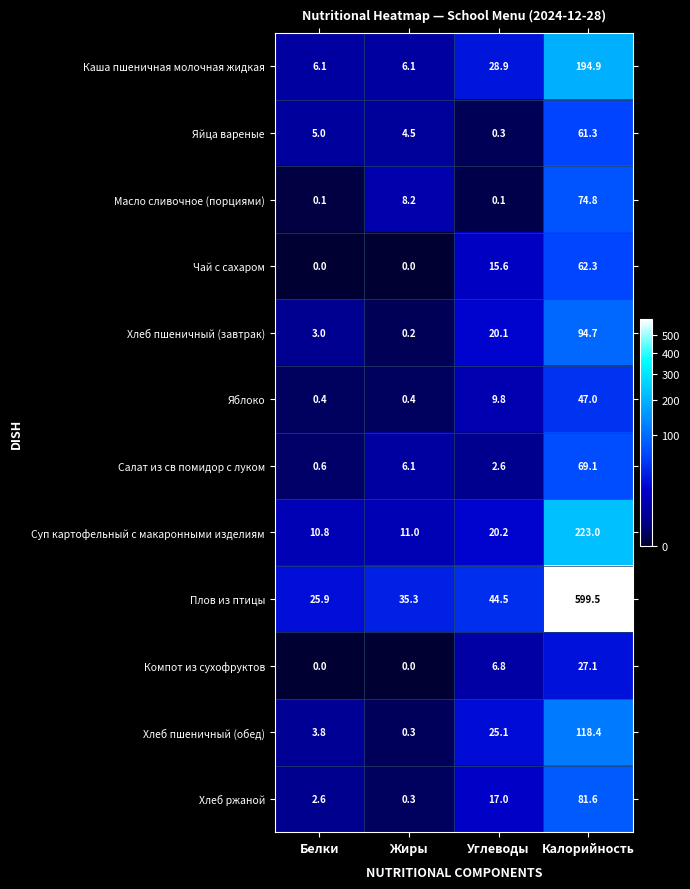

Where does the Хлеб пшеничный (обед) series first go above 25?

Углеводы